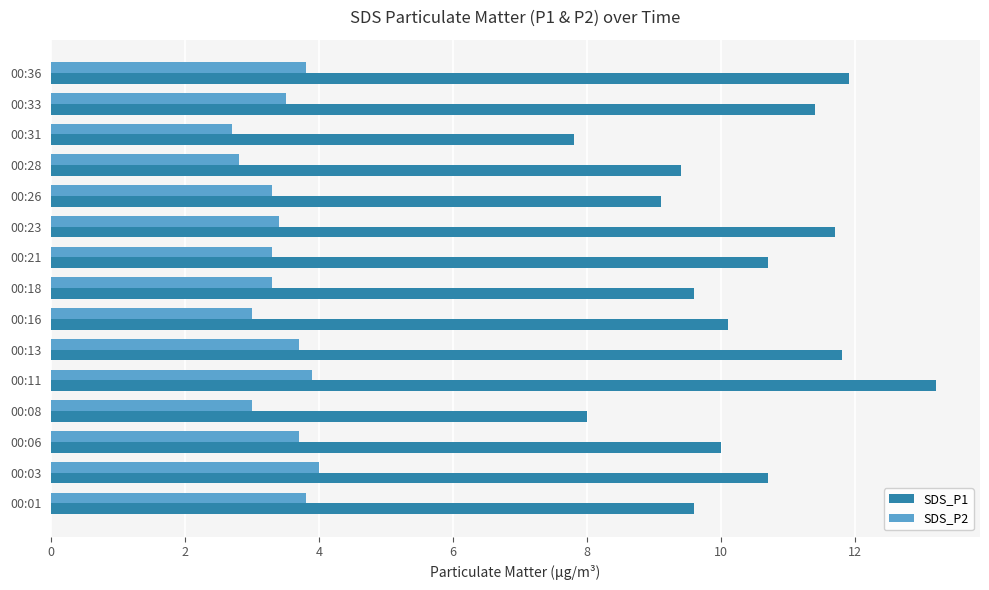

Which series has the widest spread of values?

SDS_P1